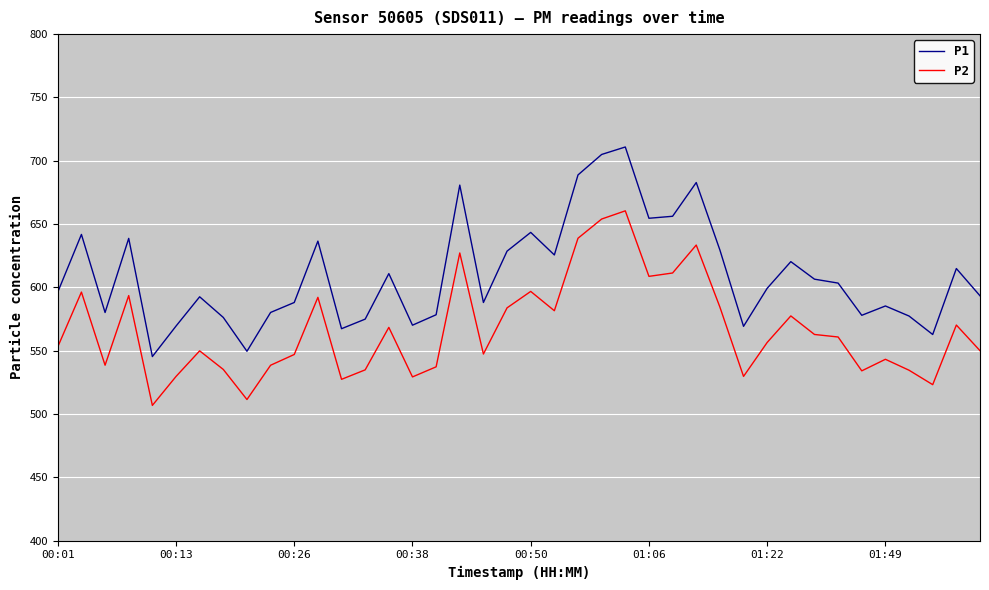

What are all the series names shown in the legend?

P1, P2